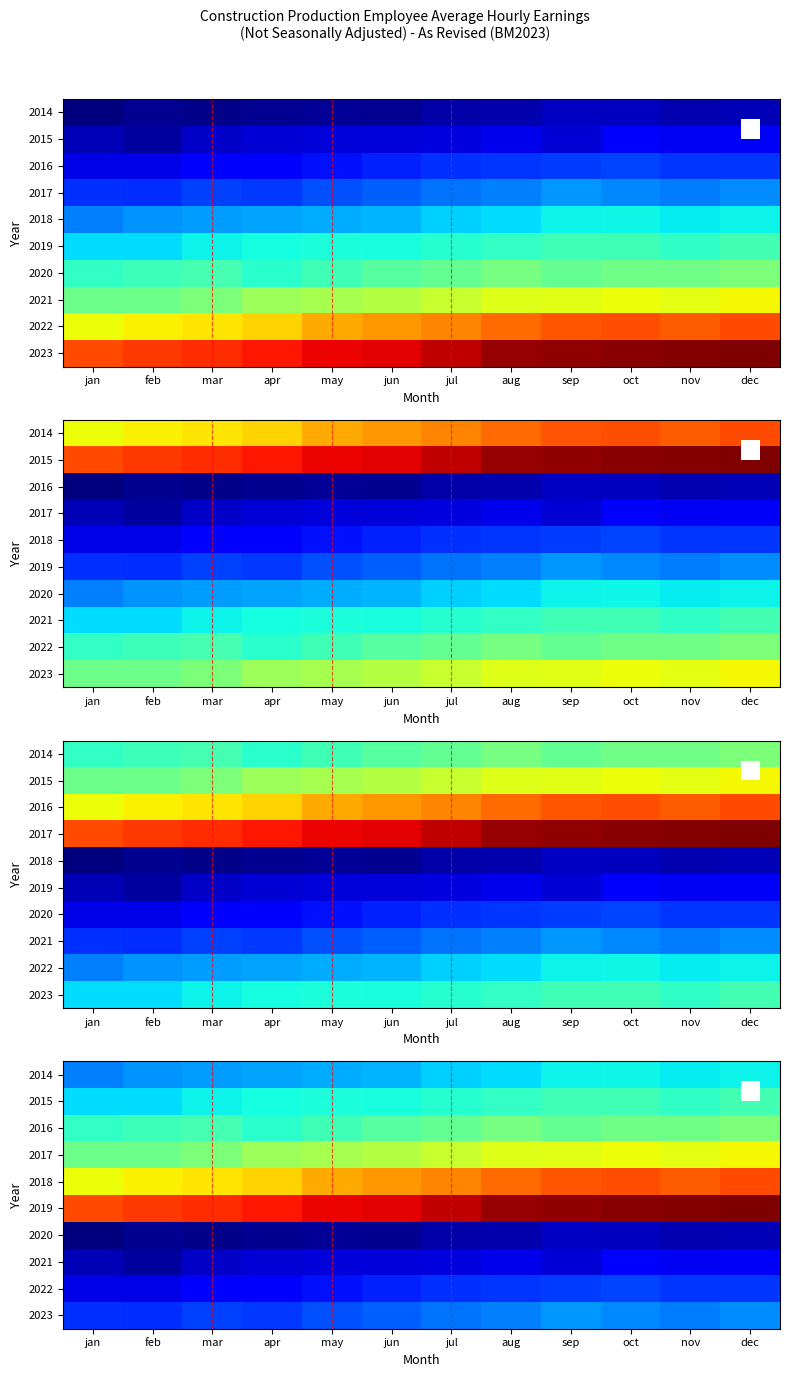

Rank the series at jan from highest to lowest value.

2019, 2018, 2017, 2016, 2015, 2014, 2023, 2022, 2021, 2020